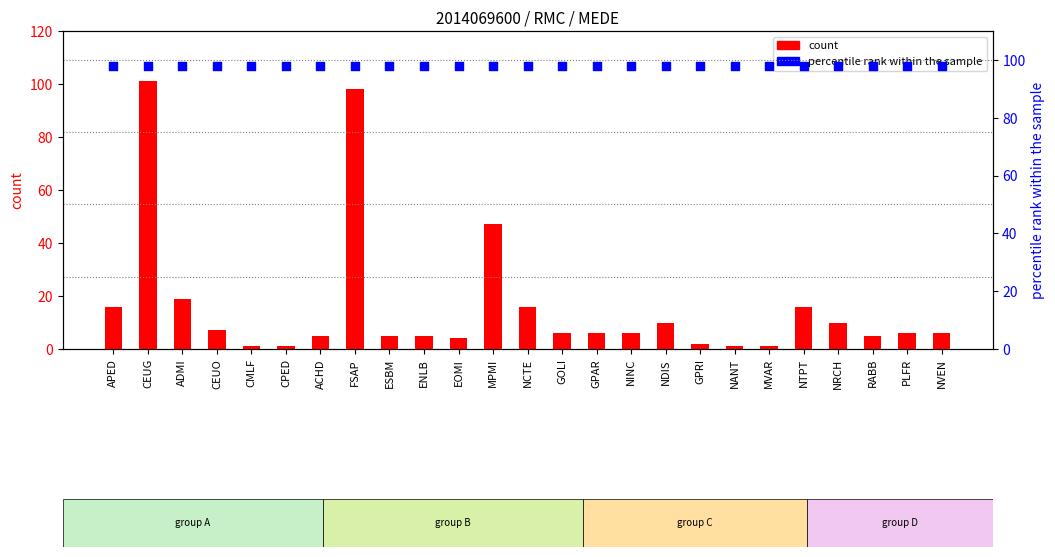

What is the total value across all series at APED?

114